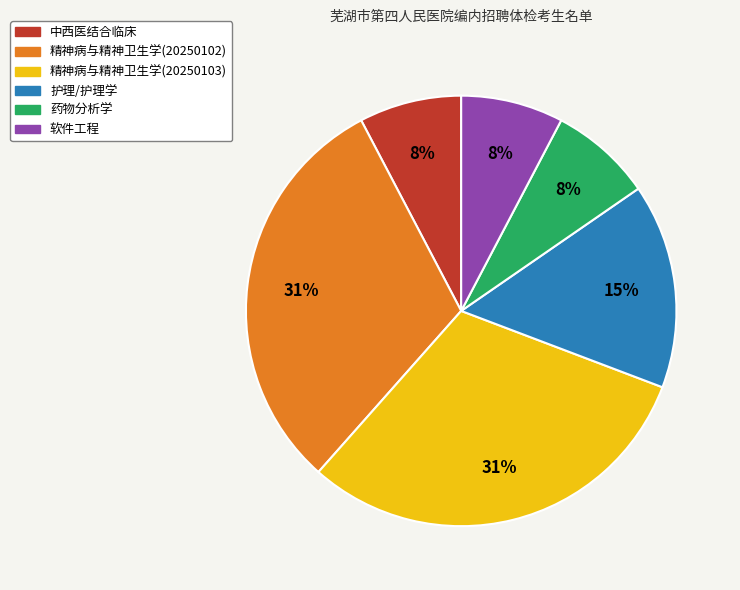

Between 护理/护理学 and 中西医结合临床, which is larger?

护理/护理学